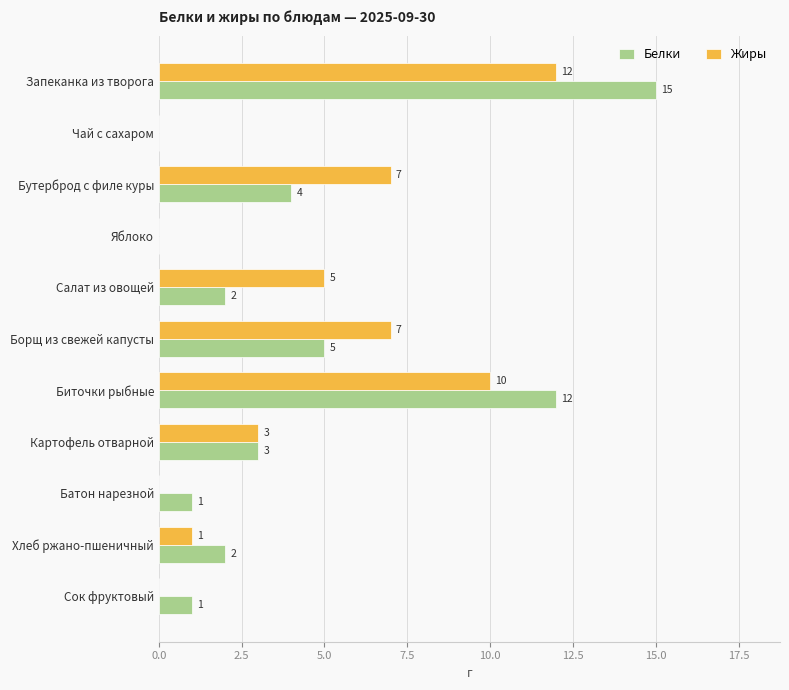

Which series changed the most between Биточки рыбные and Сок фруктовый?

Белки